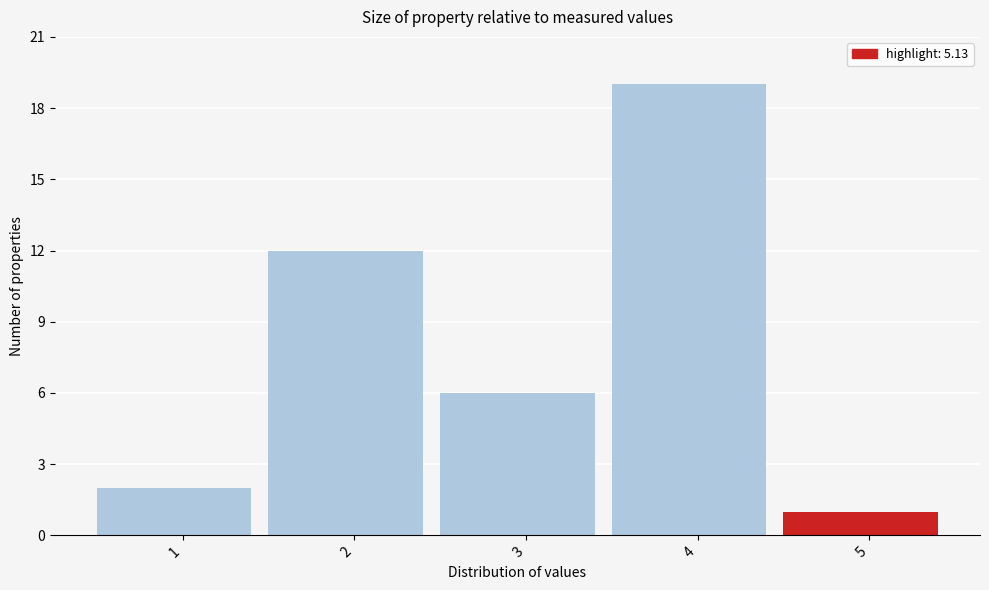

Reading right to left, transcribe all the data shown in this chart.

5=1	4=19	3=6	2=12	1=2